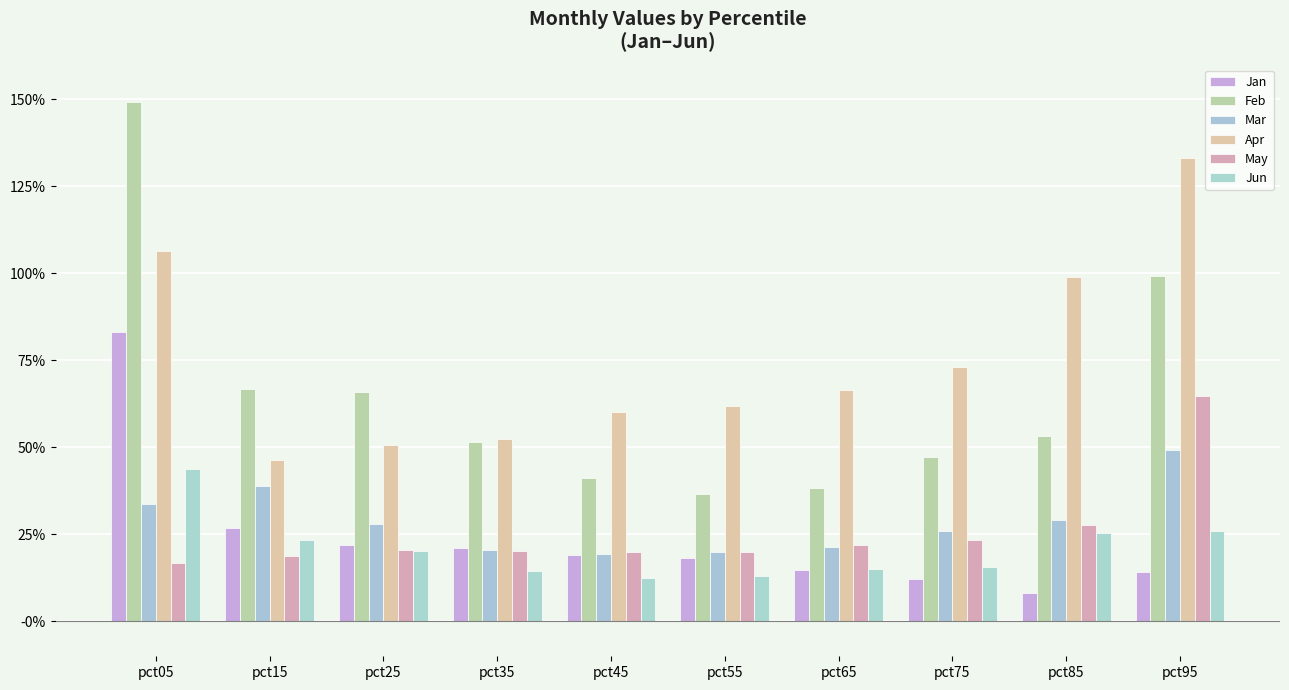

What is the smallest value displayed?

0.1